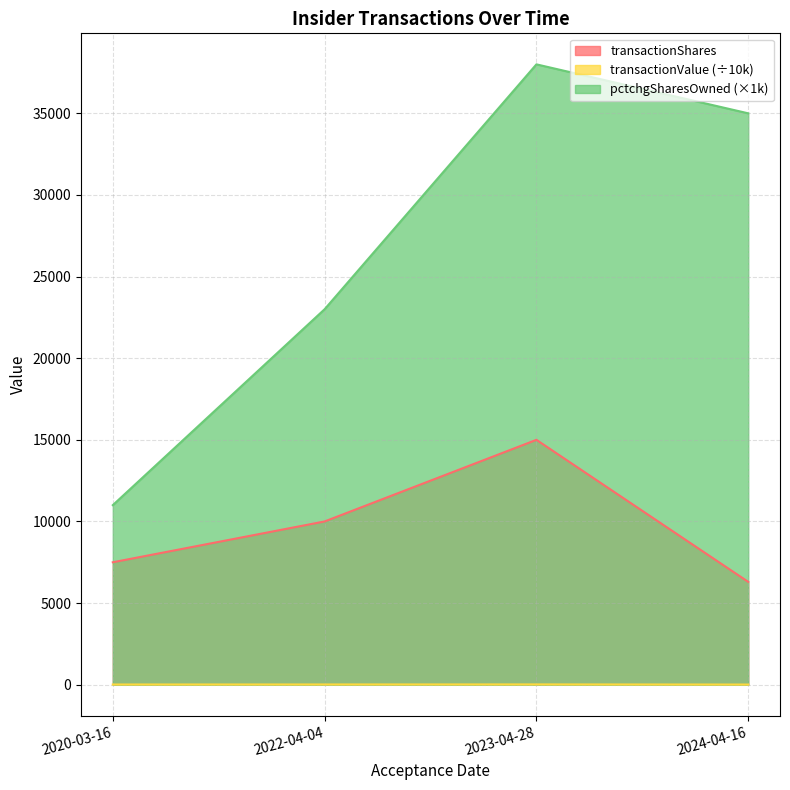

True or false: transactionValue and transactionShares cross at least once.

False